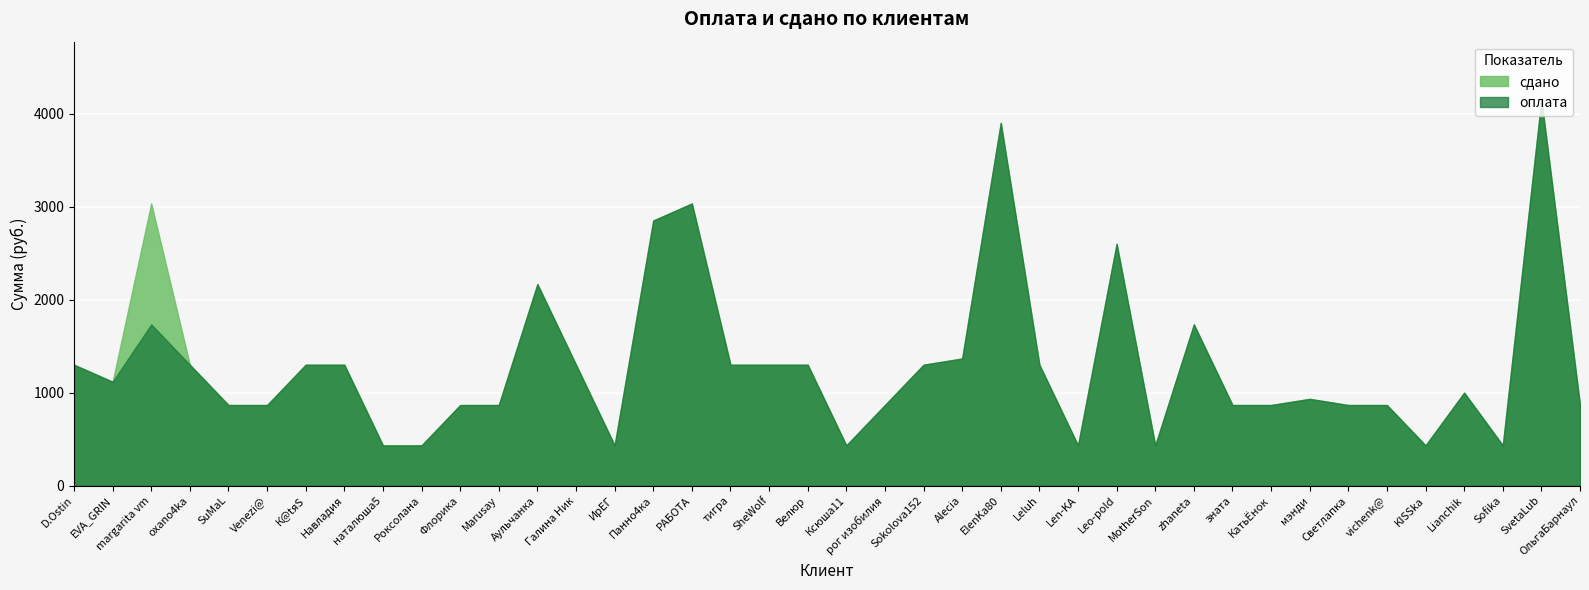

What is the label of the 3rd point from the left?

margarita vm